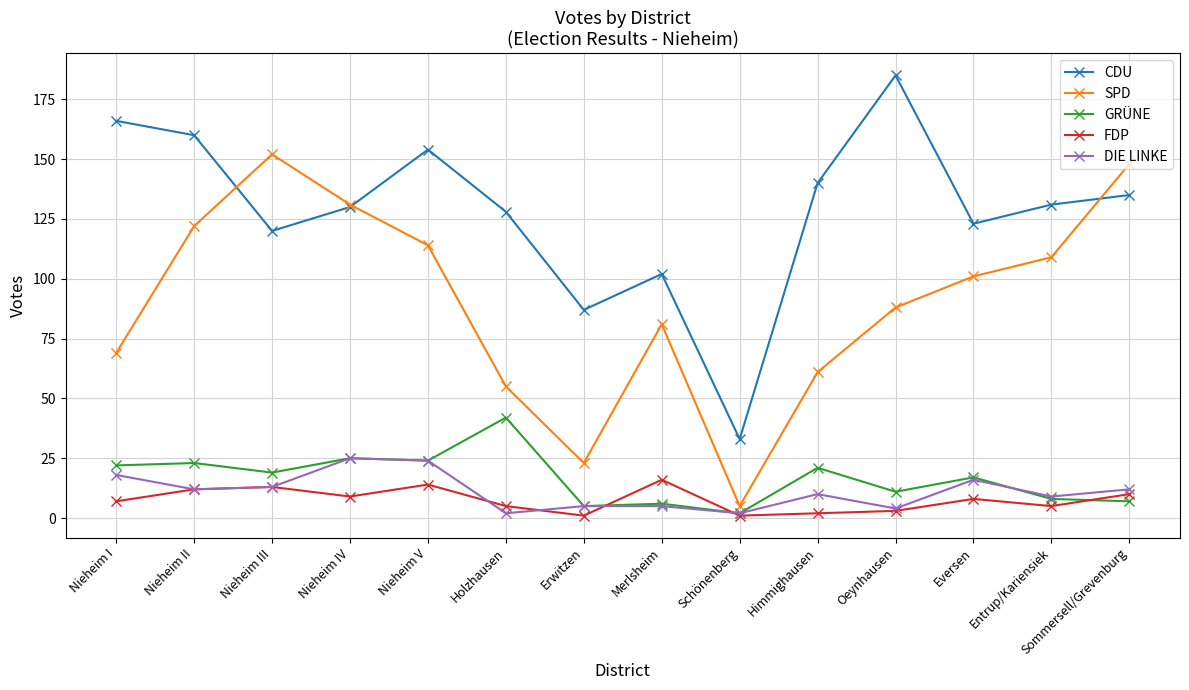

Rank the series by their maximum value, from highest to lowest.

CDU, SPD, GRÜNE, DIE LINKE, FDP